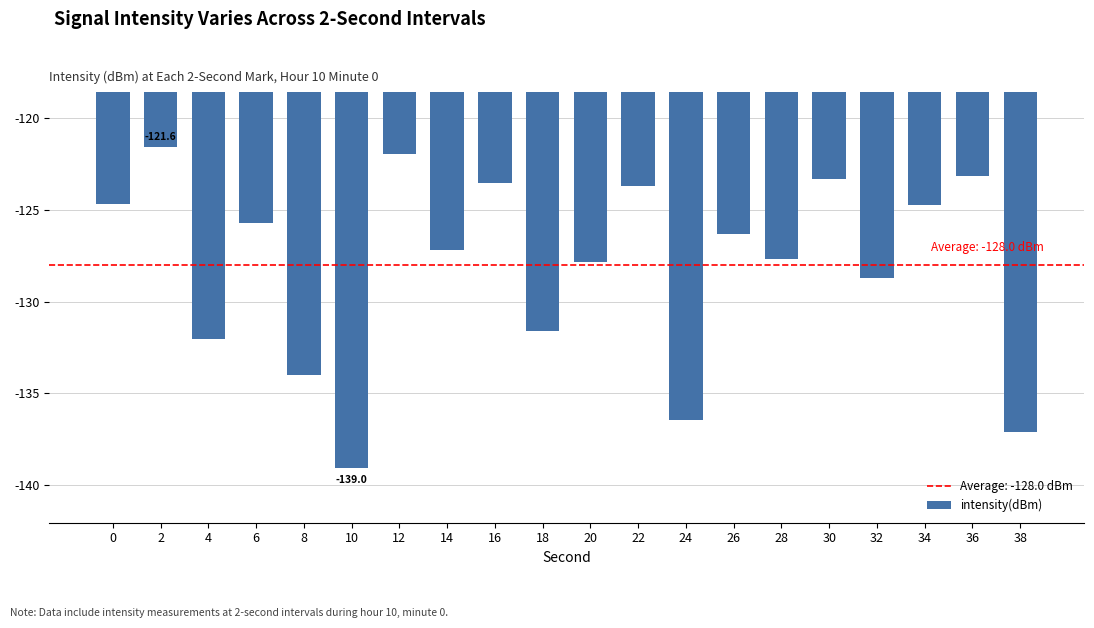

What is the greatest value displayed?

-121.6